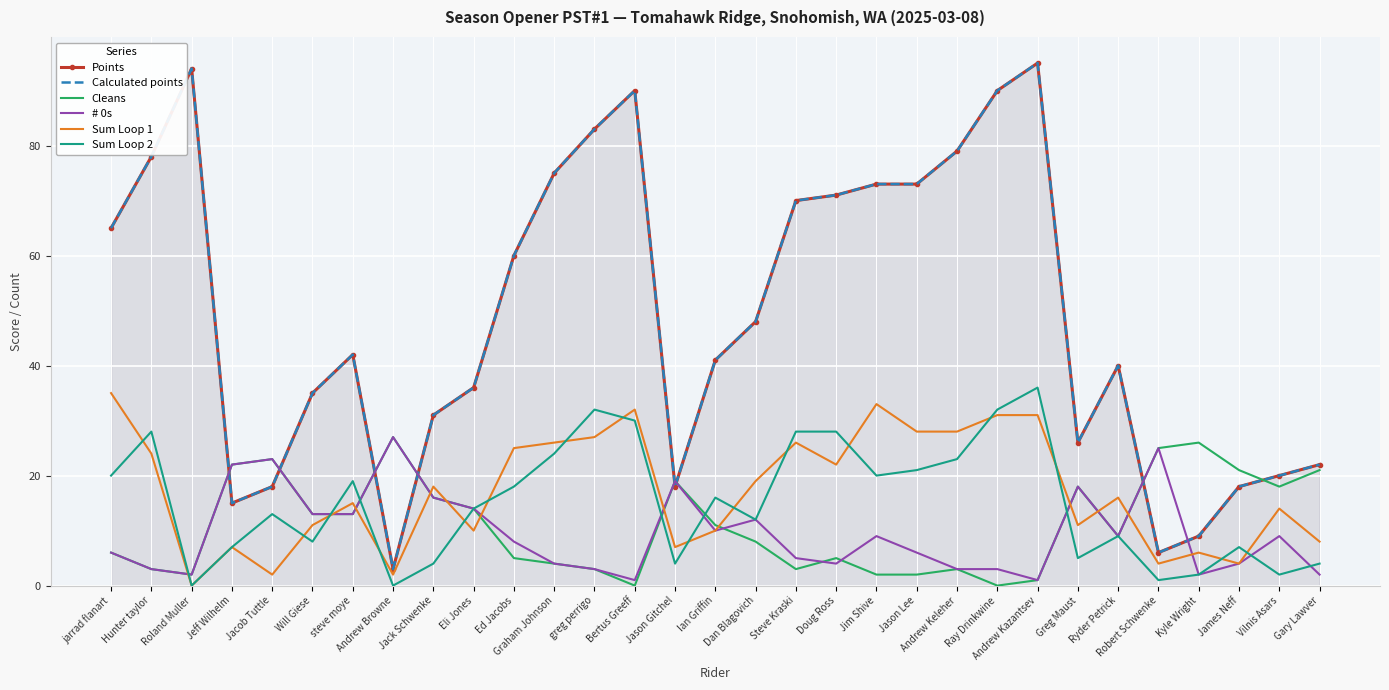

Between Jacob Tuttle and Andrew Keleher, which series saw the biggest shift?

Points